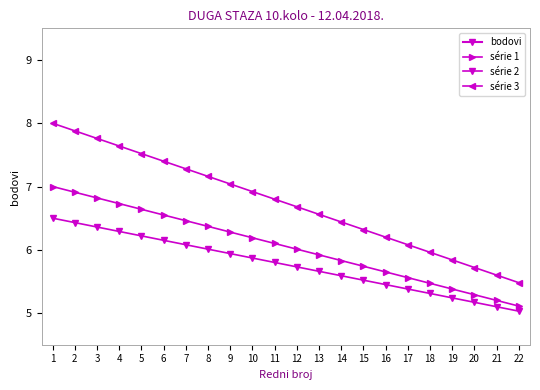

Reading left to right, what are all the values shown in this chart?

bodovi: 0.0	0.0	0.0	0.0	0.0	0.0	0.0	0.0	0.0	0.0	0.0	0.0	0.0	0.0	0.0	0.0	0.0	0.0	0.0	0.0	0.0	0.0
série 1: 7.0	6.9	6.8	6.7	6.6	6.5	6.5	6.4	6.3	6.2	6.1	6.0	5.9	5.8	5.7	5.7	5.6	5.5	5.4	5.3	5.2	5.1
série 2: 6.5	6.4	6.4	6.3	6.2	6.2	6.1	6.0	5.9	5.9	5.8	5.7	5.7	5.6	5.5	5.5	5.4	5.3	5.2	5.2	5.1	5.0
série 3: 8.0	7.9	7.8	7.6	7.5	7.4	7.3	7.2	7.0	6.9	6.8	6.7	6.6	6.4	6.3	6.2	6.1	6.0	5.8	5.7	5.6	5.5